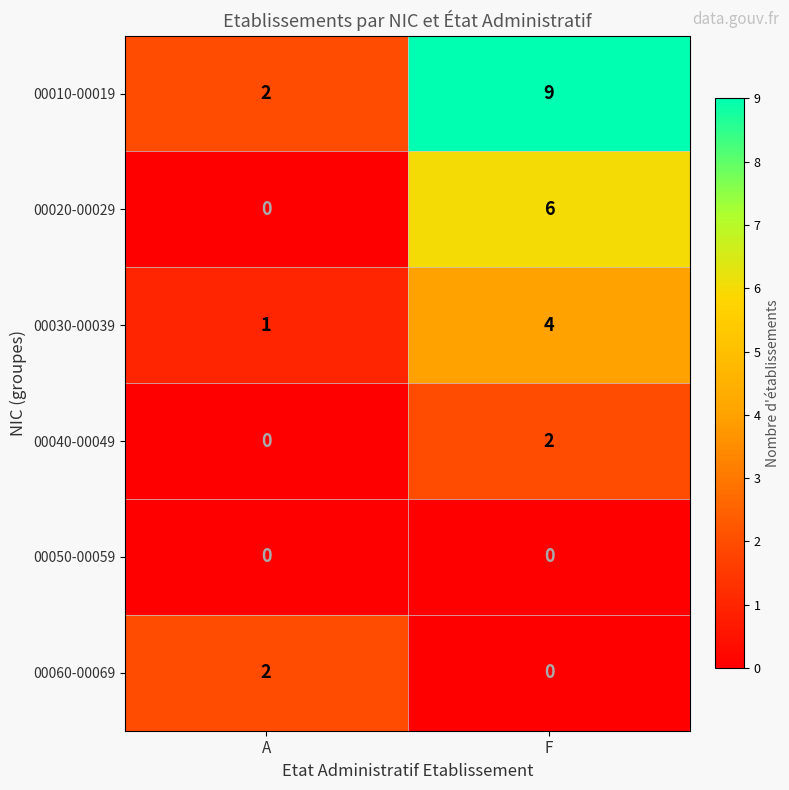

At which category is the sum across all series the highest?

F